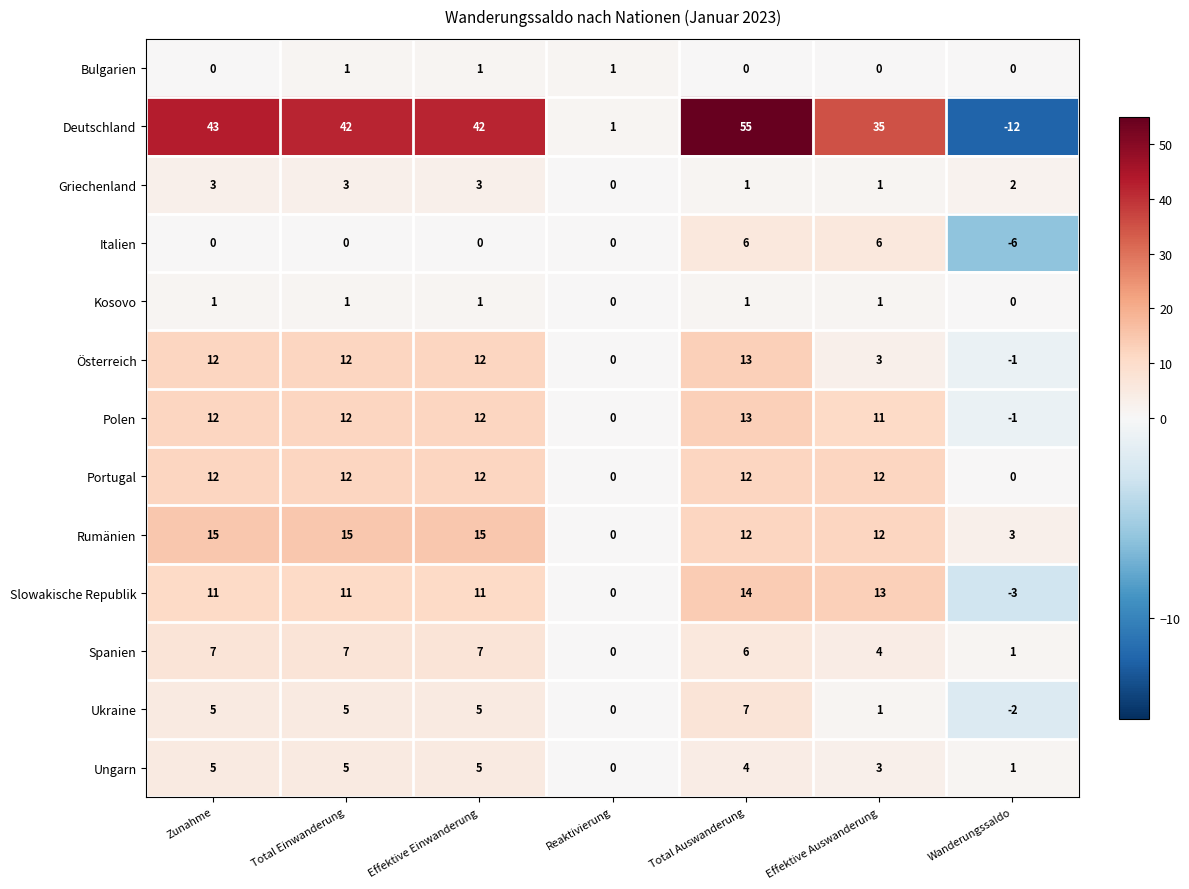

At which category does the chart reach its peak across all series?

Total Auswanderung